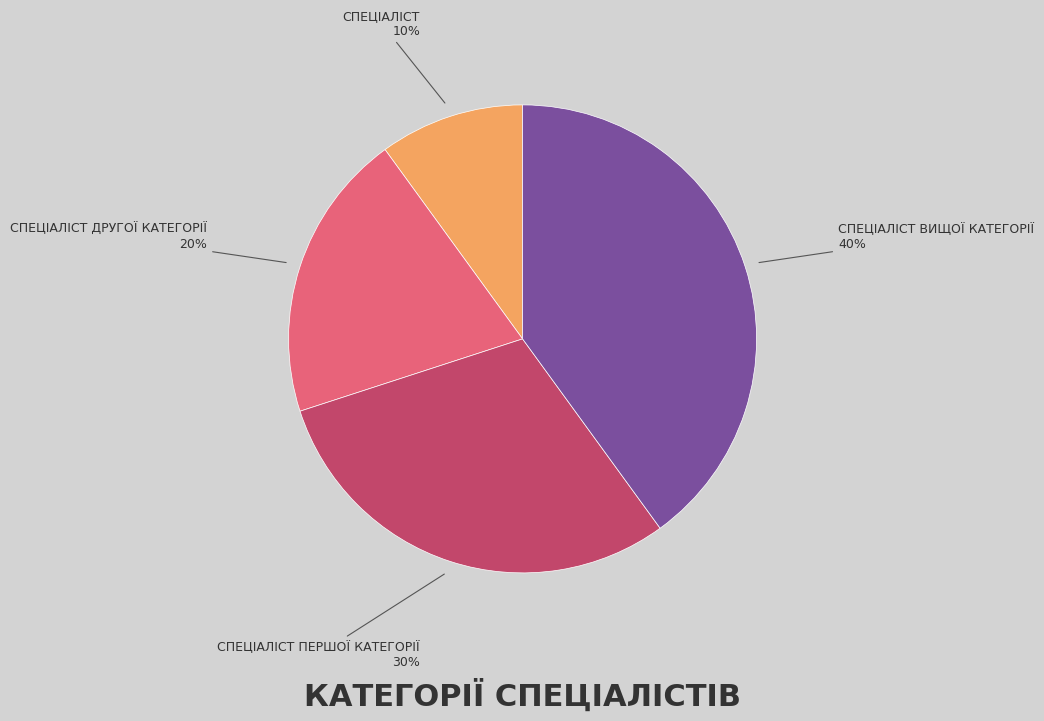

Does any single category account for the majority?

No